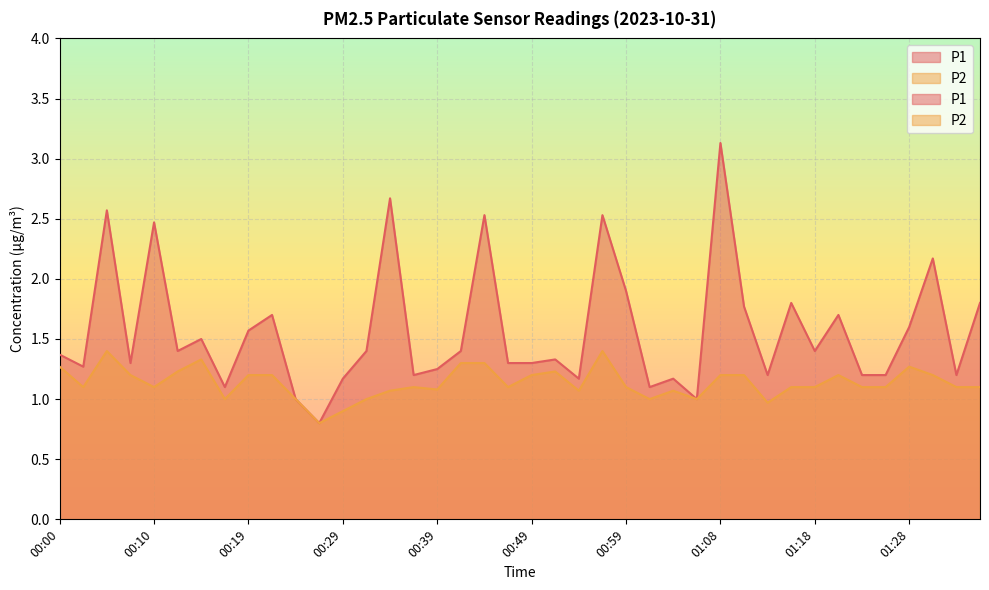

What is the label of the 1st point from the left?

00:00